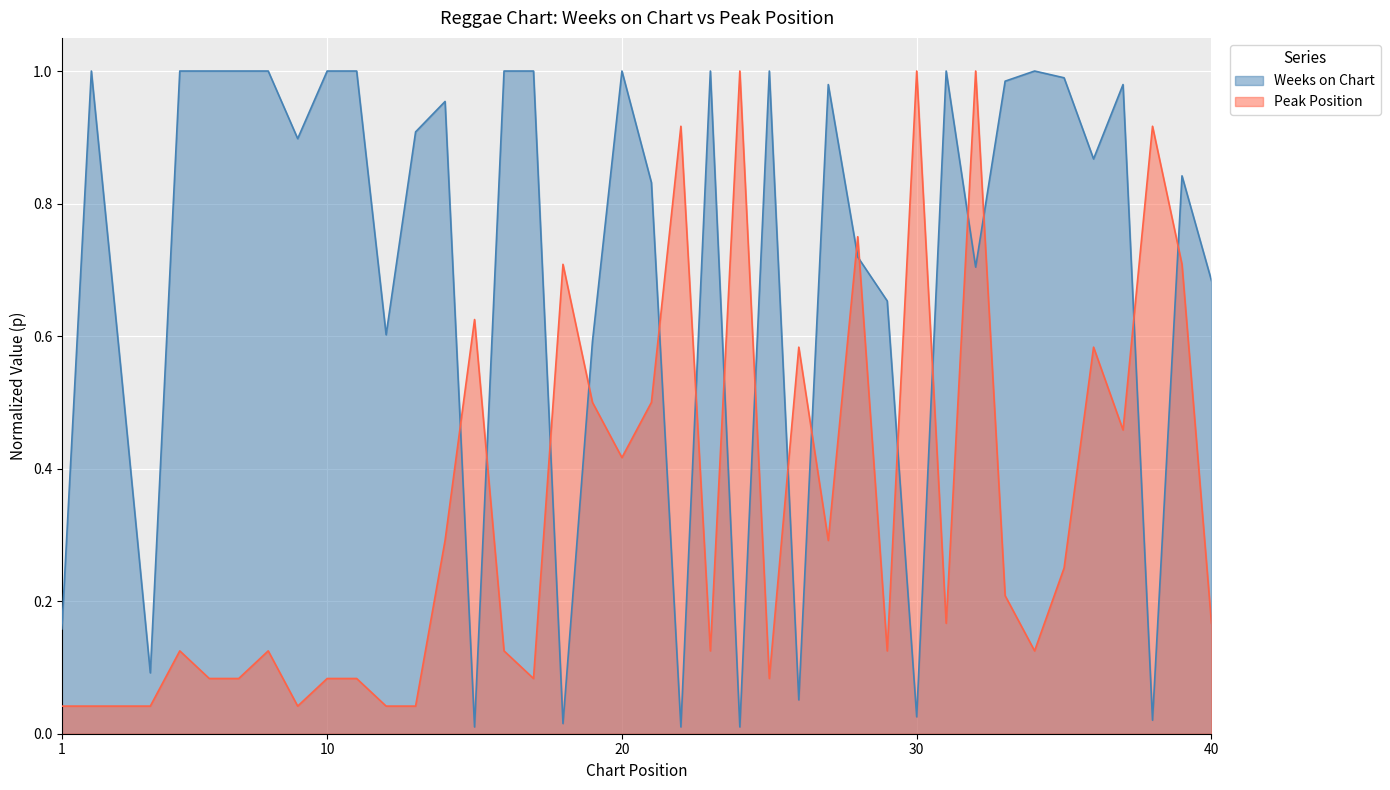

Where is the first local maximum for Weeks on Chart?

2